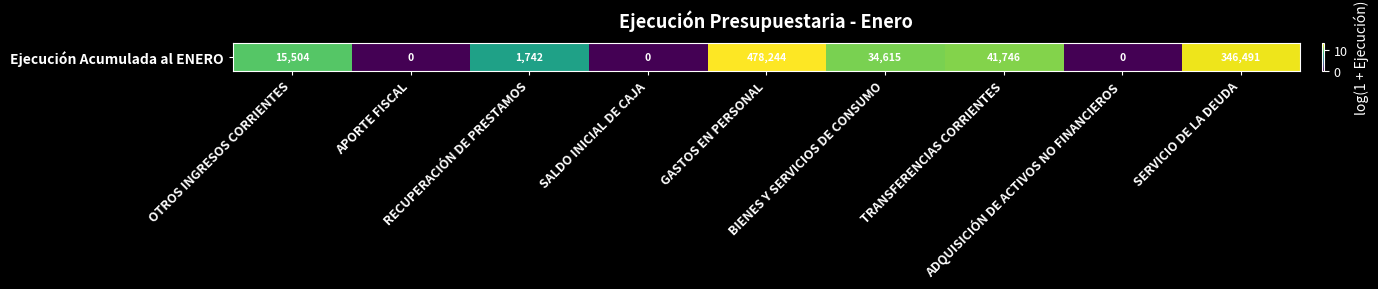

What is the difference between the maximum and minimum values?

13.1